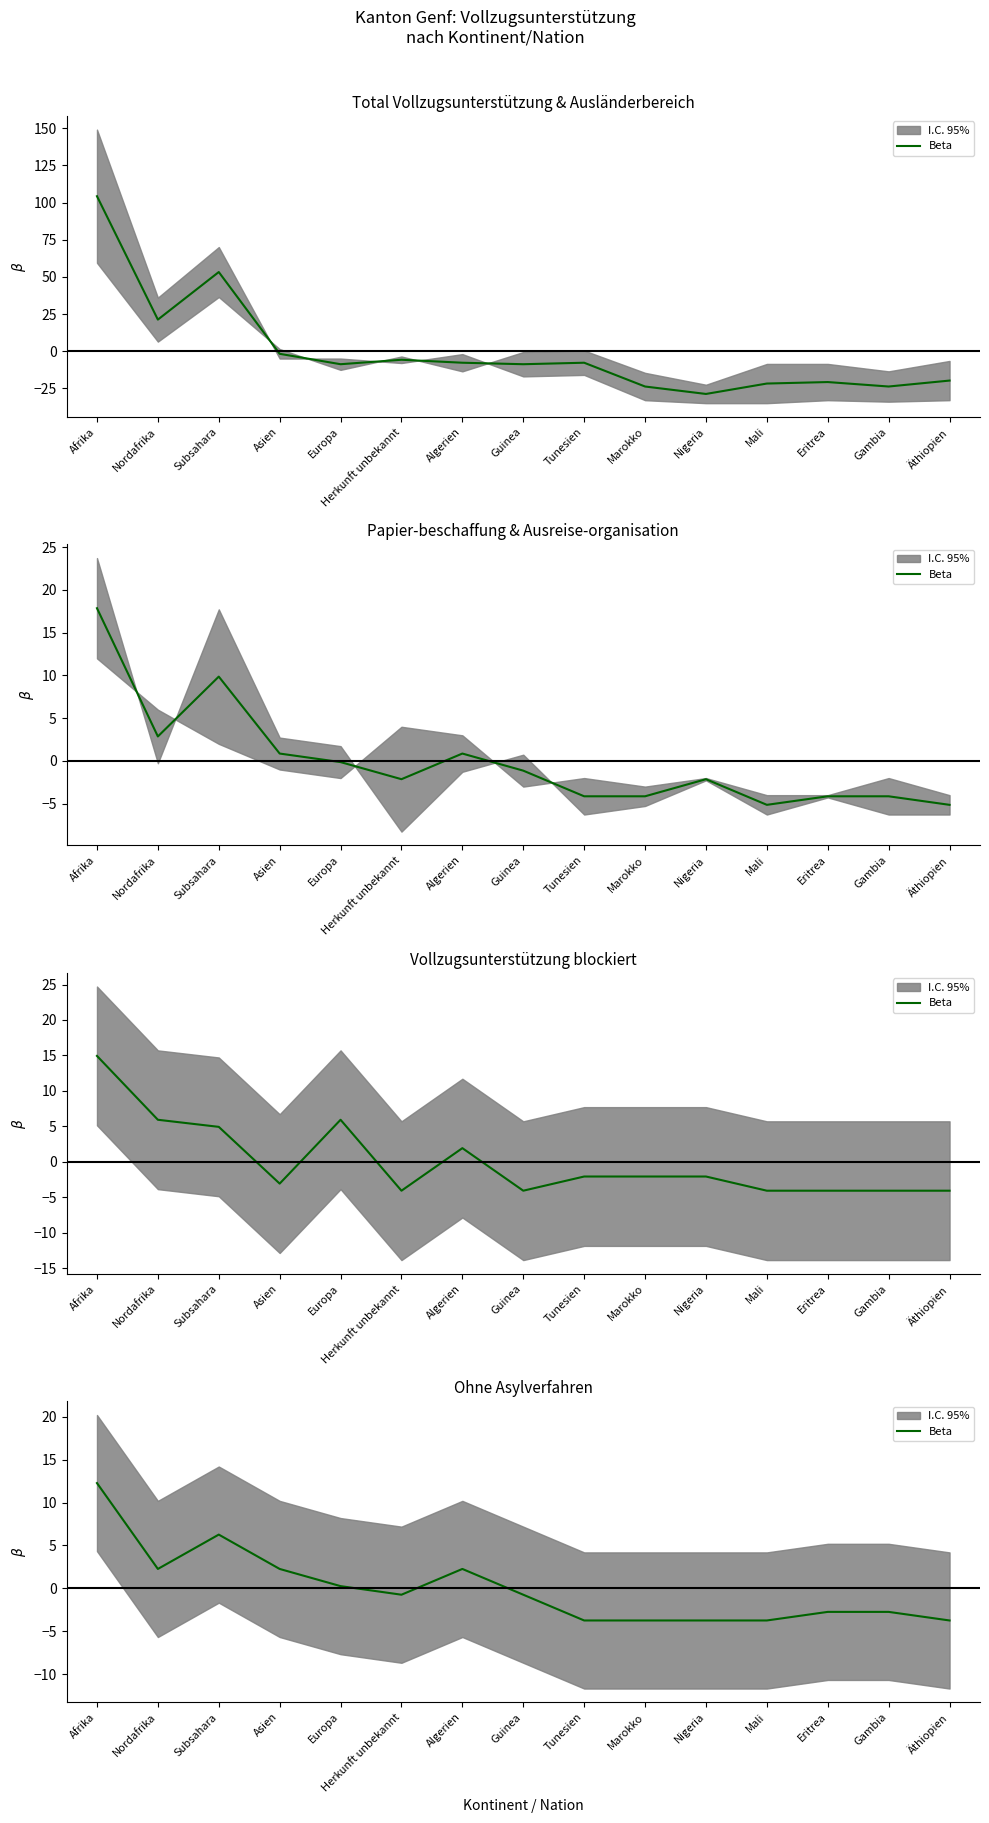

What is the sum of the values at Eritrea and Afrika?

9.5